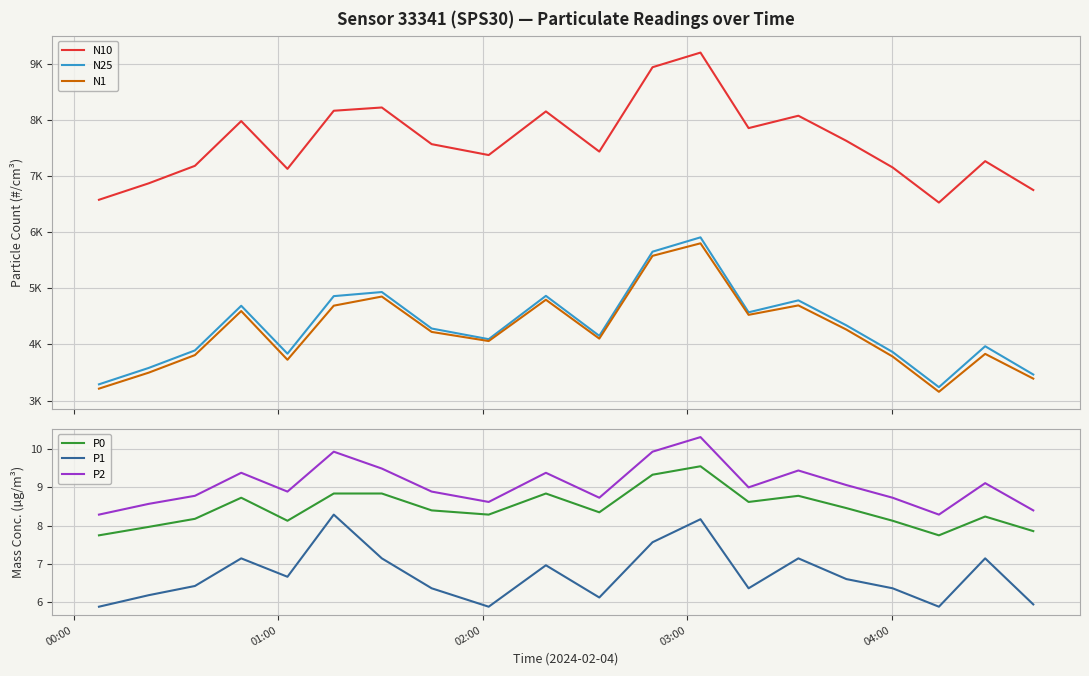

True or false: P2 and P0 cross at least once.

False